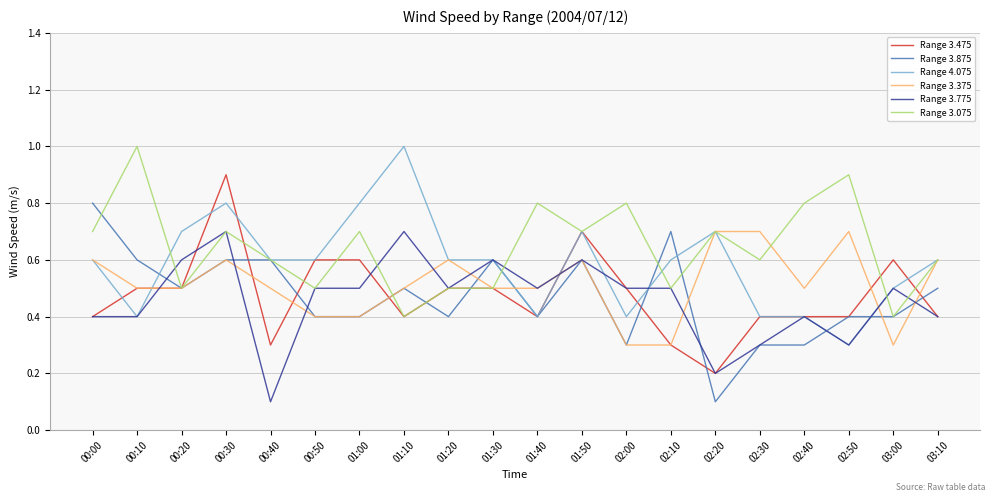

What position from the right is 00:40?

16